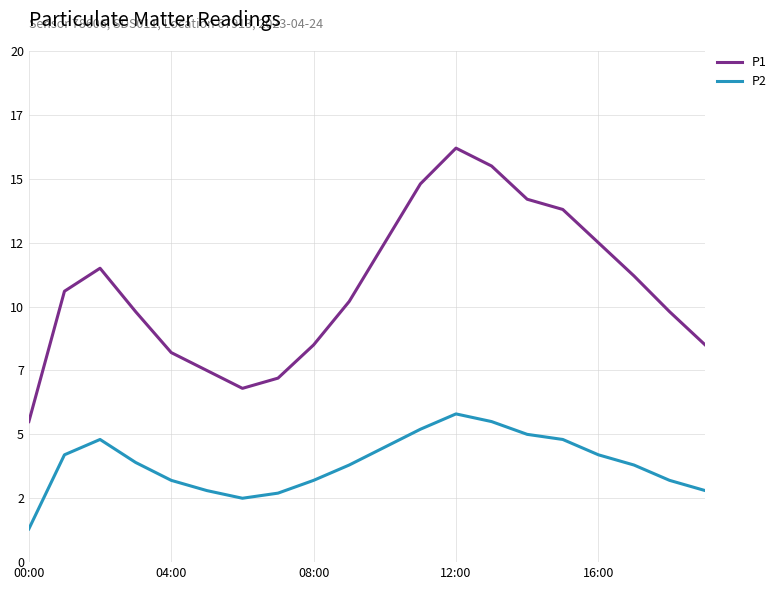

What are all the series names shown in the legend?

P1, P2